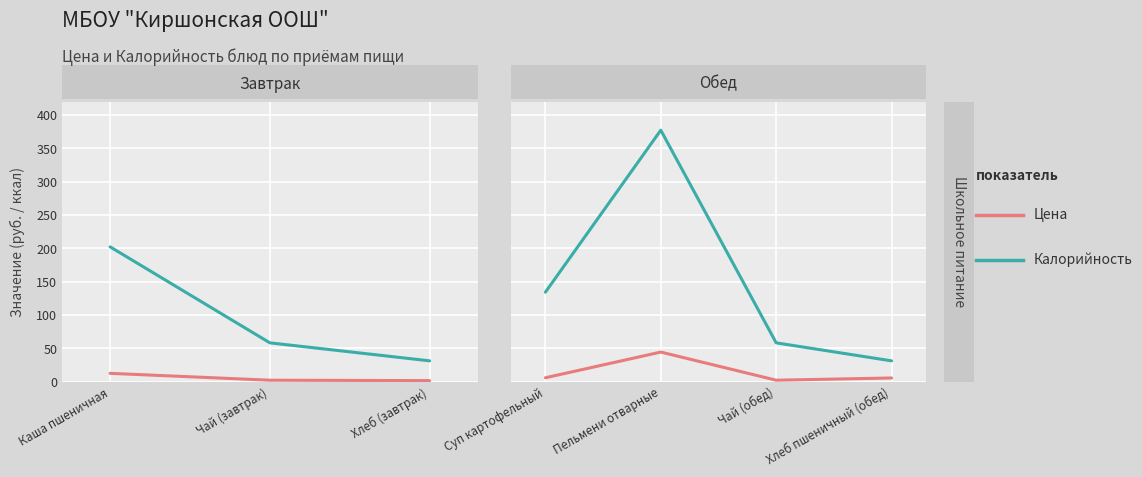

How many lines are shown in the chart?

2